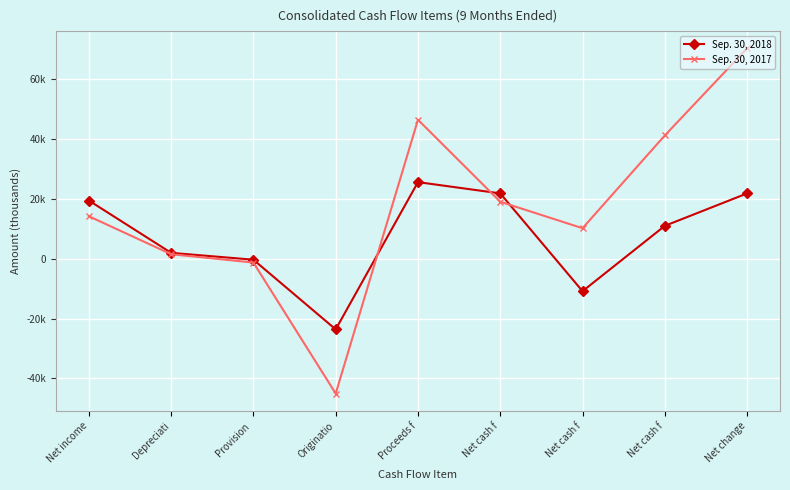

What are all the series names shown in the legend?

Sep. 30, 2018, Sep. 30, 2017